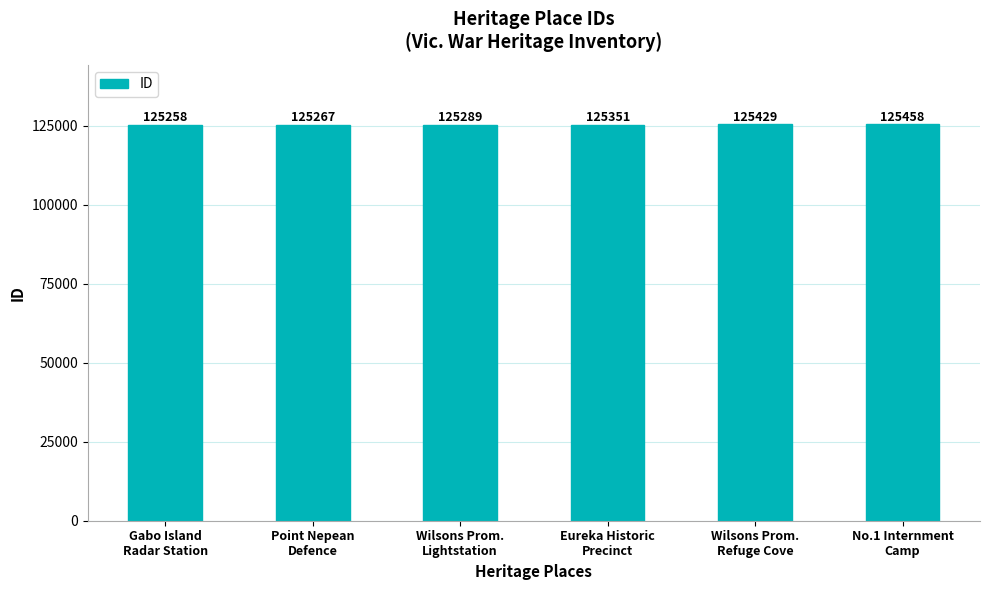

What is the ratio of the value at Eureka Historic
Precinct to the value at Wilsons Prom.
Refuge Cove?

1.0